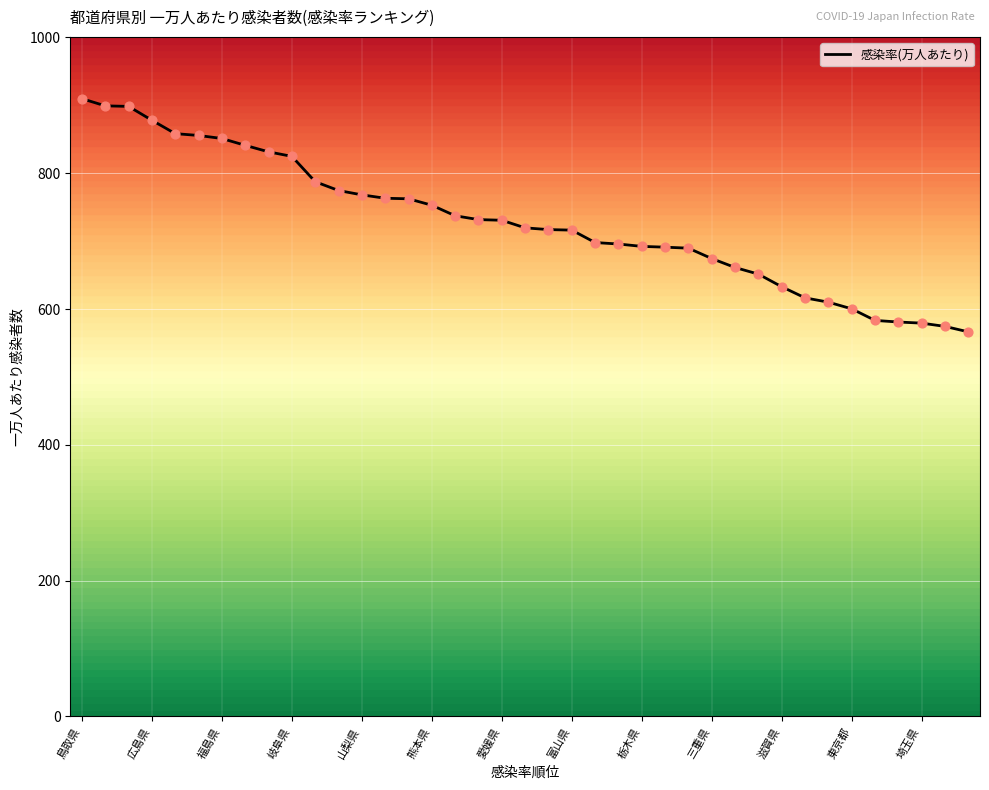

What is the greatest value displayed?

909.9